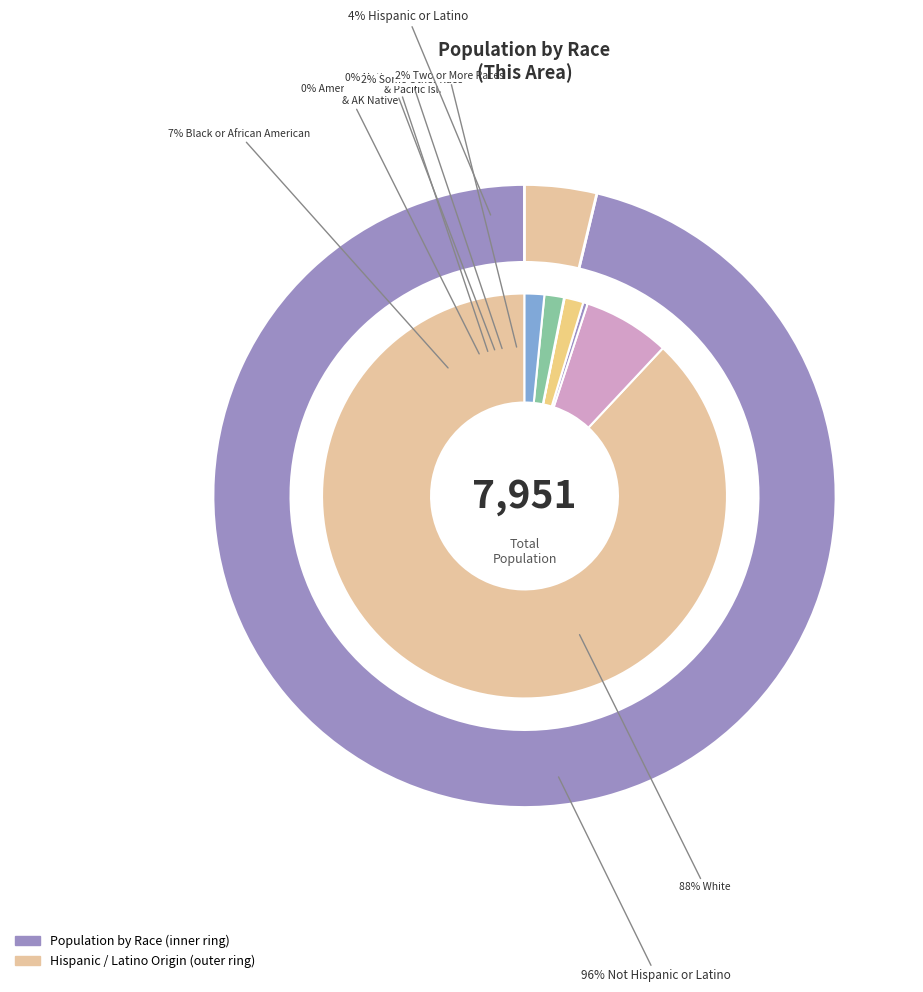

Which category has the biggest portion of the pie?

White alone